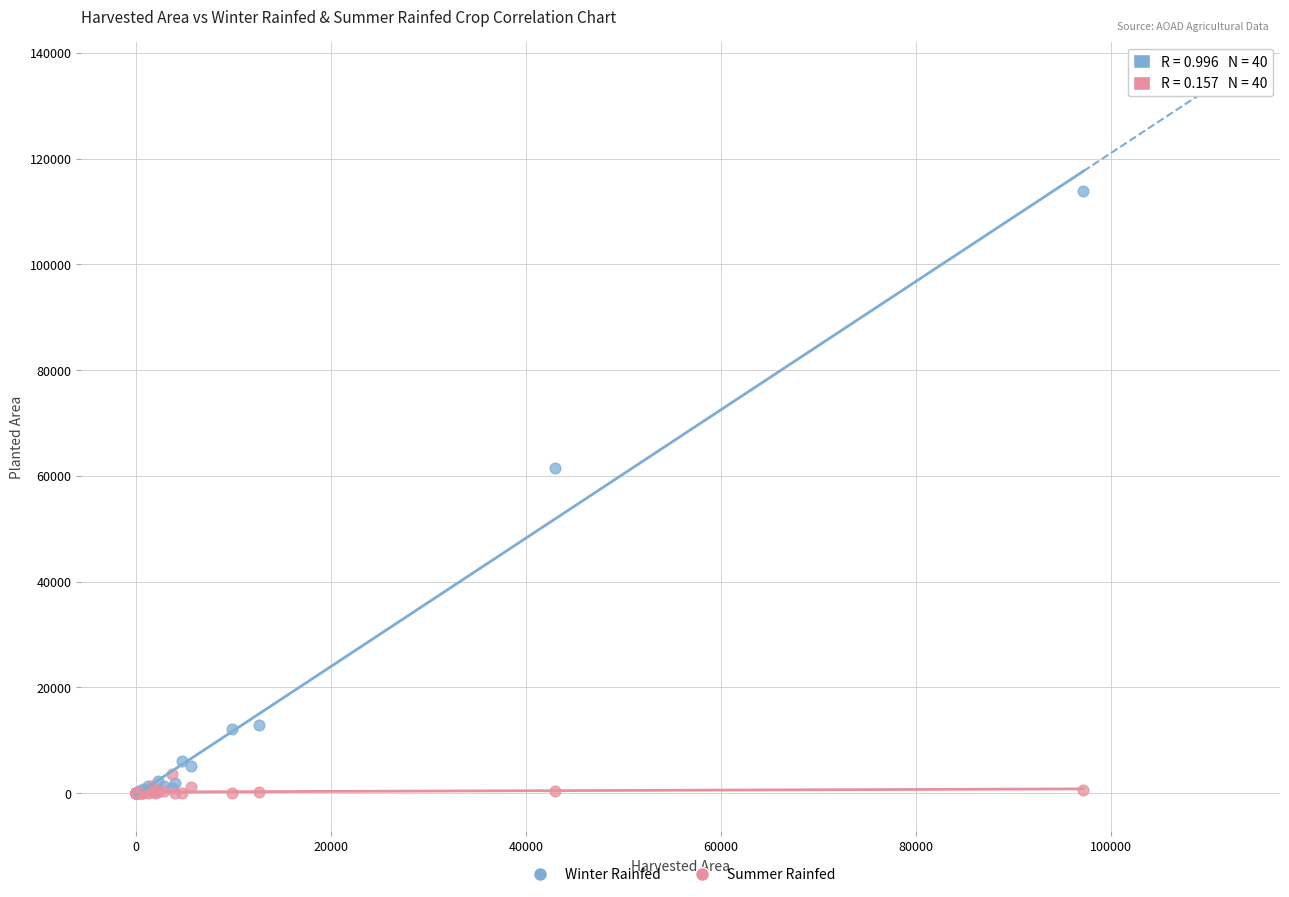

Across all series, what Y value is closest to 56961?

61522.7